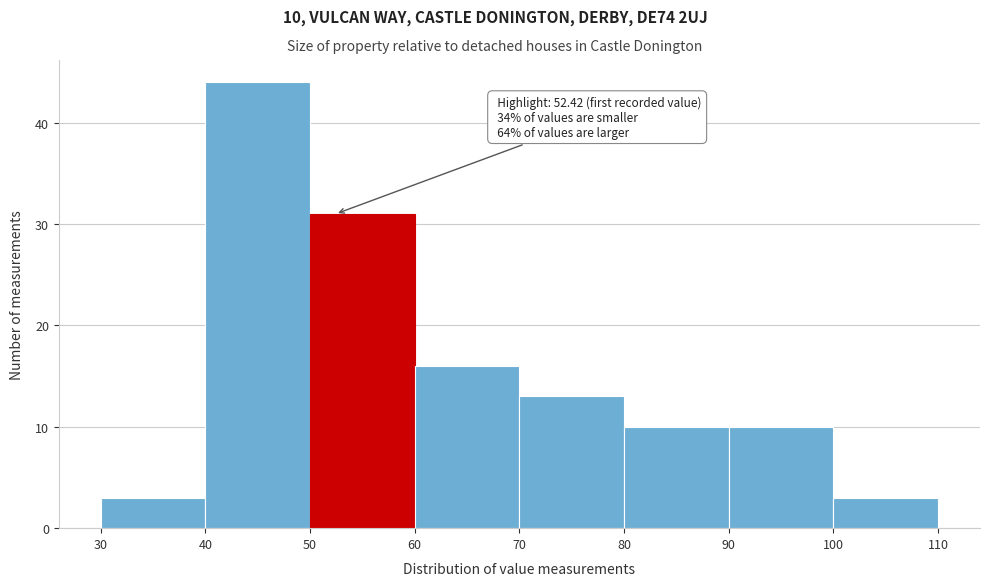

Over which range of the x-axis is the bar tallest?

40 to 50